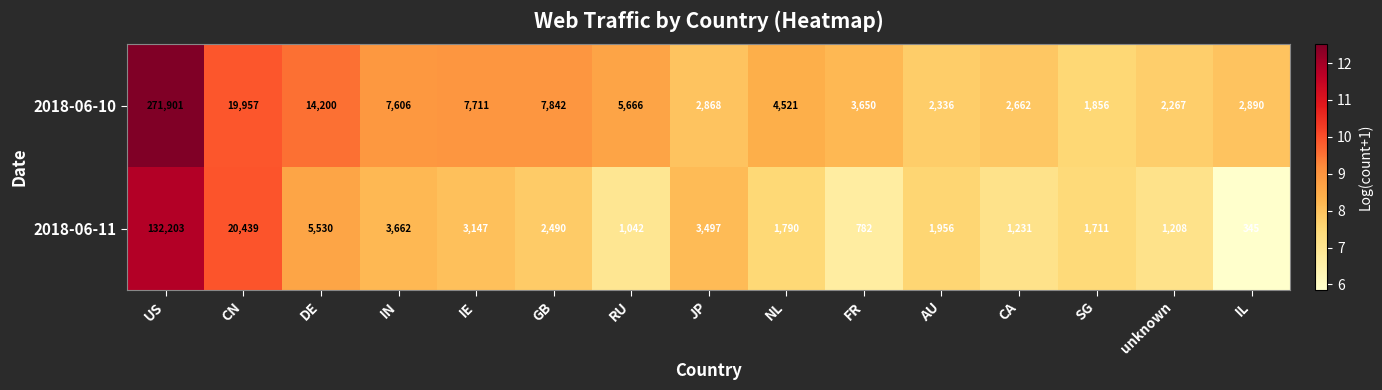

What is the smallest value displayed?

345